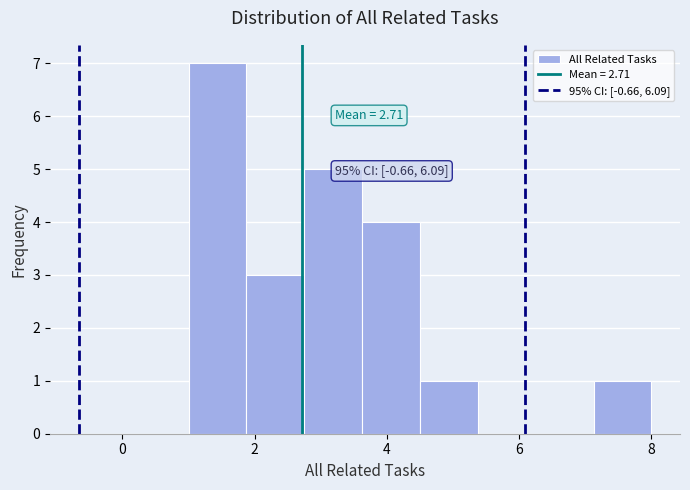

Over which range of the x-axis is the bar tallest?

1.0 to 1.8